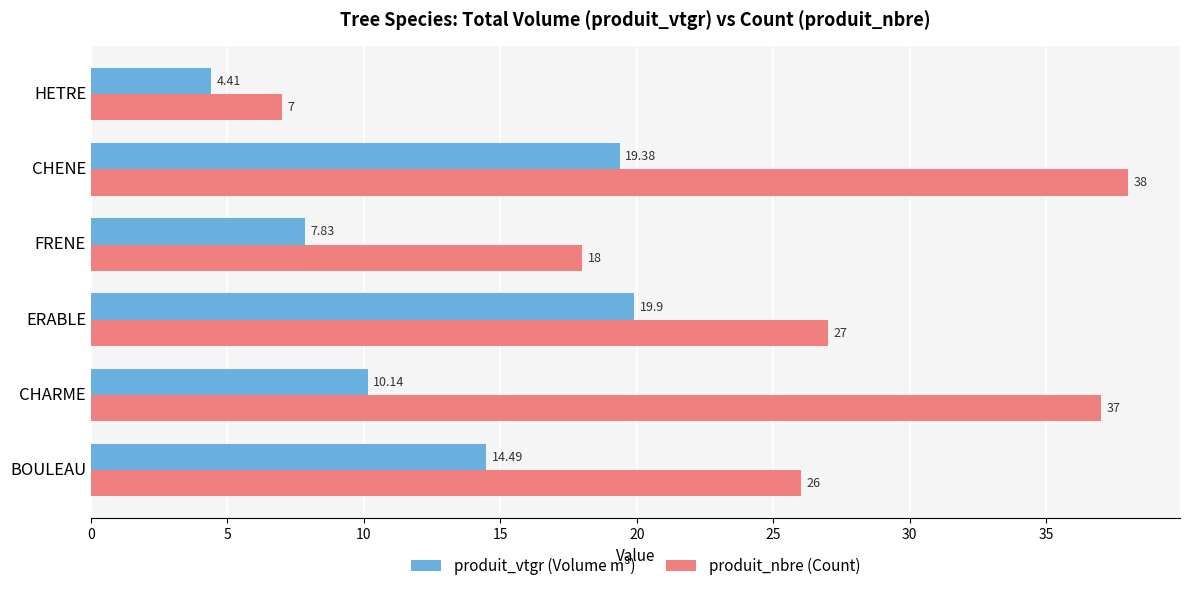

What is the difference between the produit_nbre (Count) values at CHENE and HETRE?

31.0